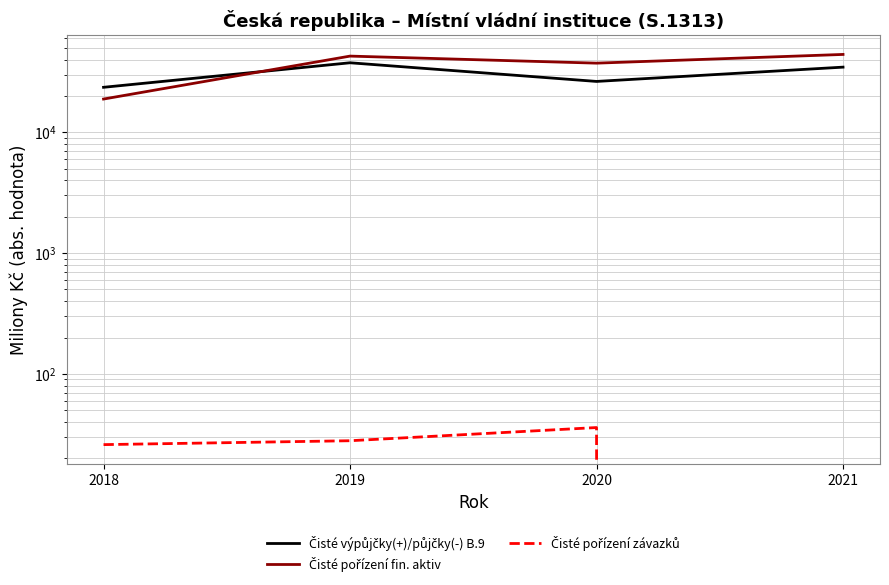

Where is Čisté výpůjčky(+)/půjčky(-) B.9 nearest to the value 30577?

2021